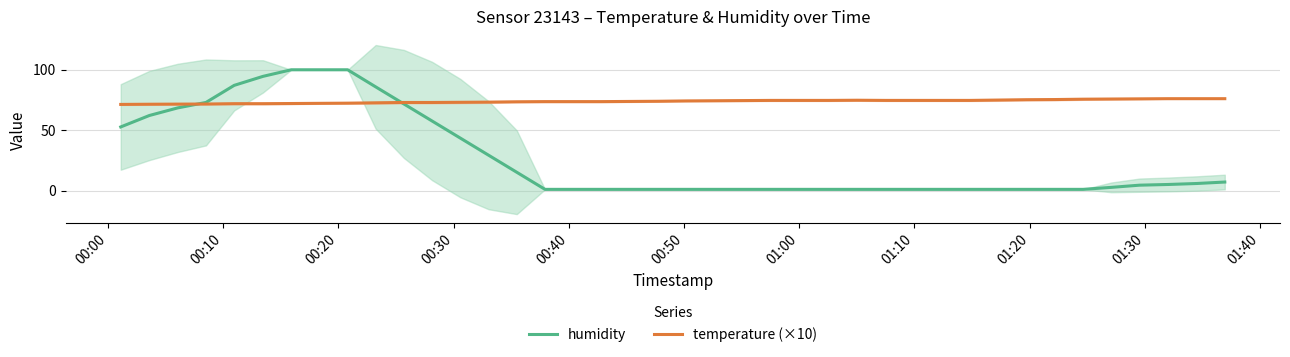

True or false: humidity has more than 1 interior local peaks.

False